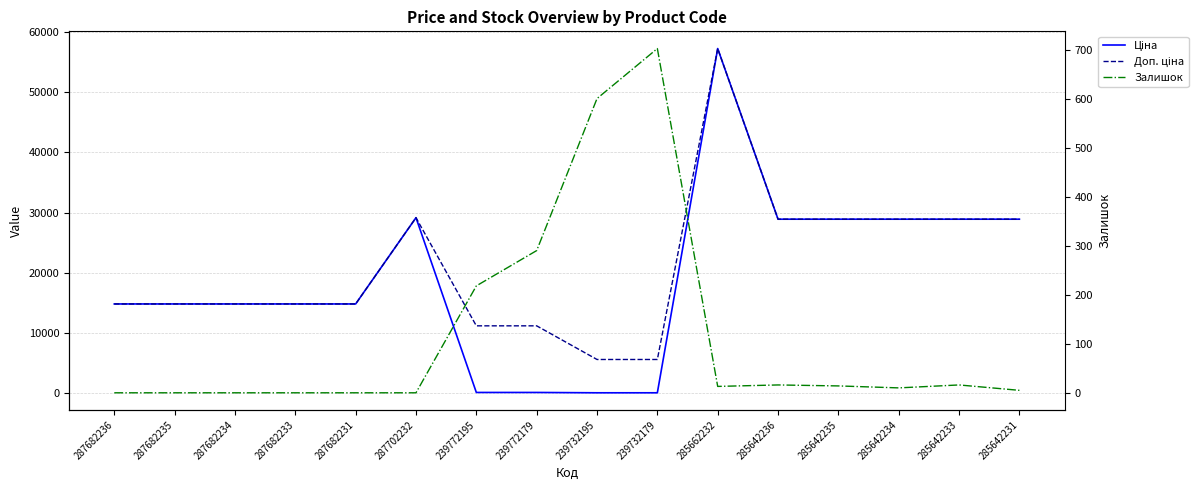

List the series in order of their peak value, lowest first.

Залишок, Ціна, Доп. ціна